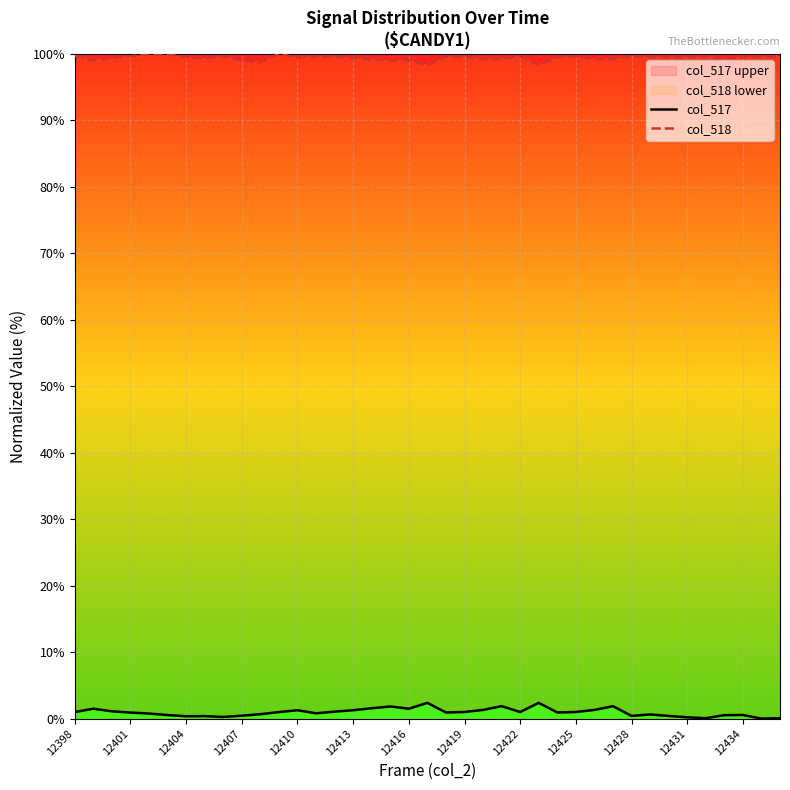

How many lines are shown in the chart?

2